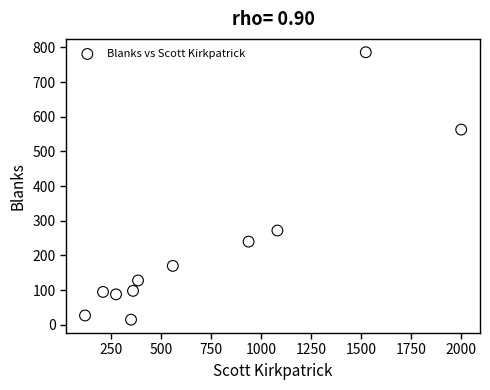

What Y value in the scatter plot is closest to 400?

272